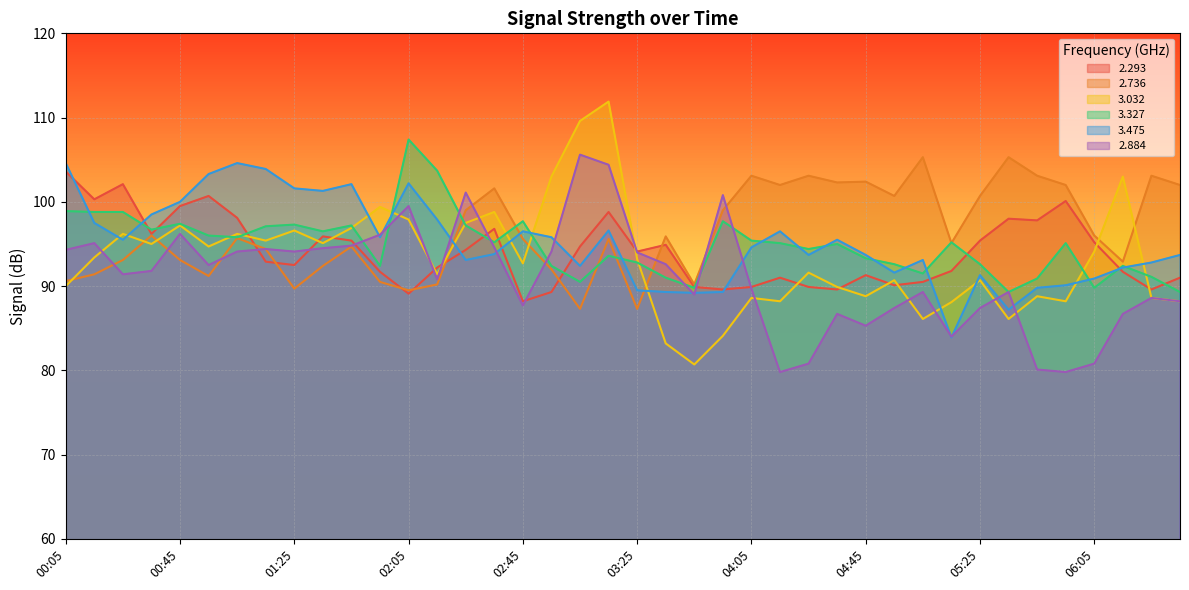

The 2.736 series shows 101.6 at 02:35. True or false?

True